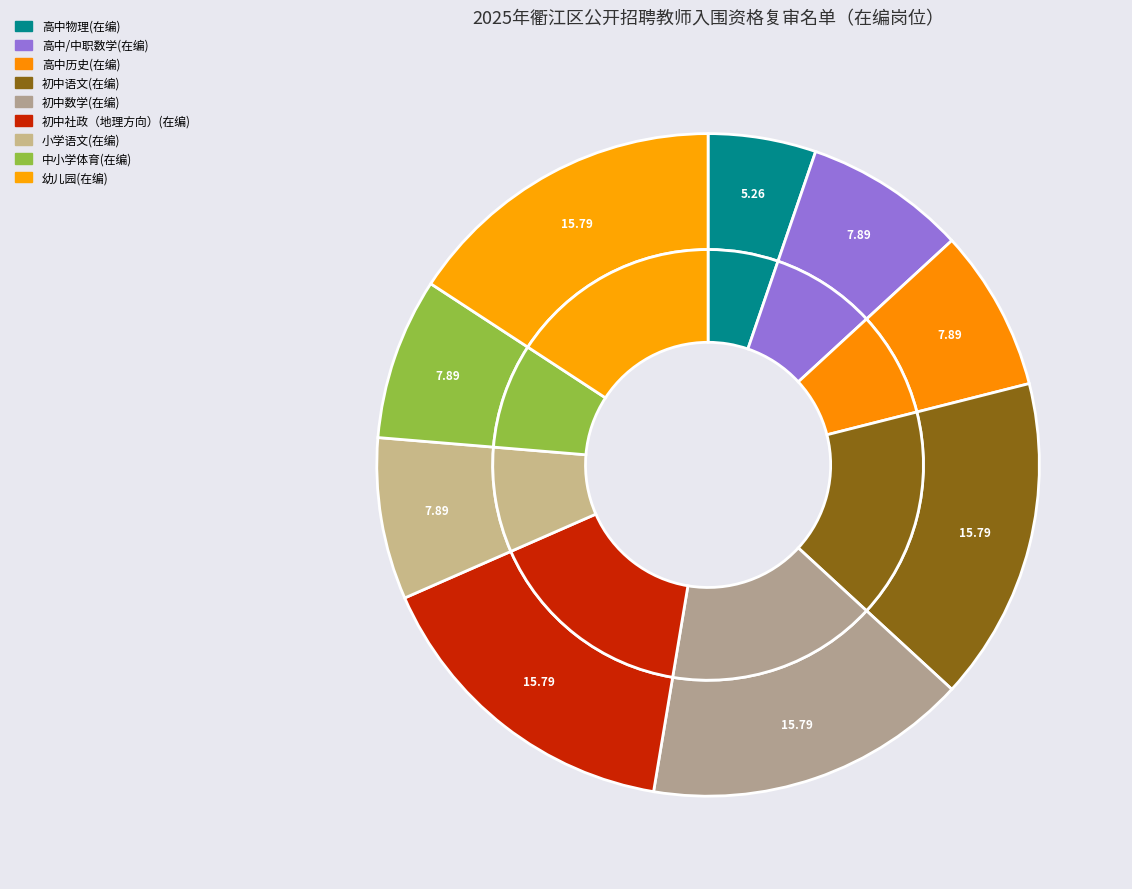

Count the number of slices in the pie.

9